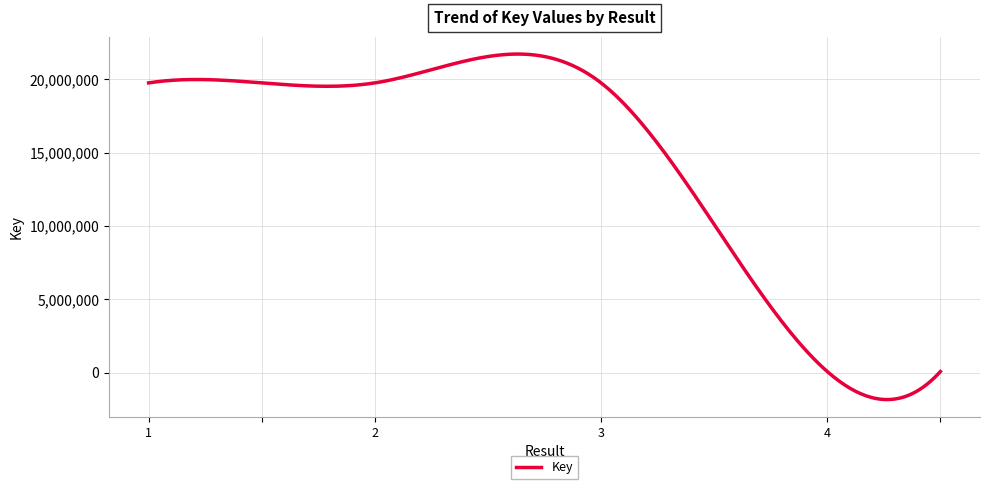

What is the minimum value shown in the chart?

-1817469.4